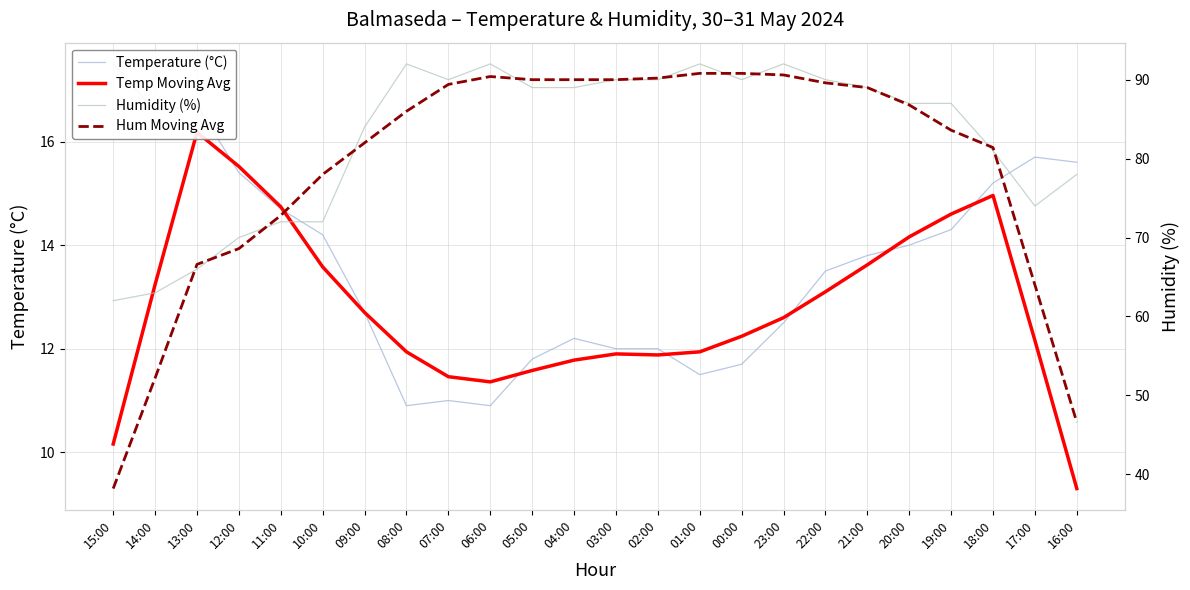

Which category has the lowest value in the Temp Moving Avg series?

16:00